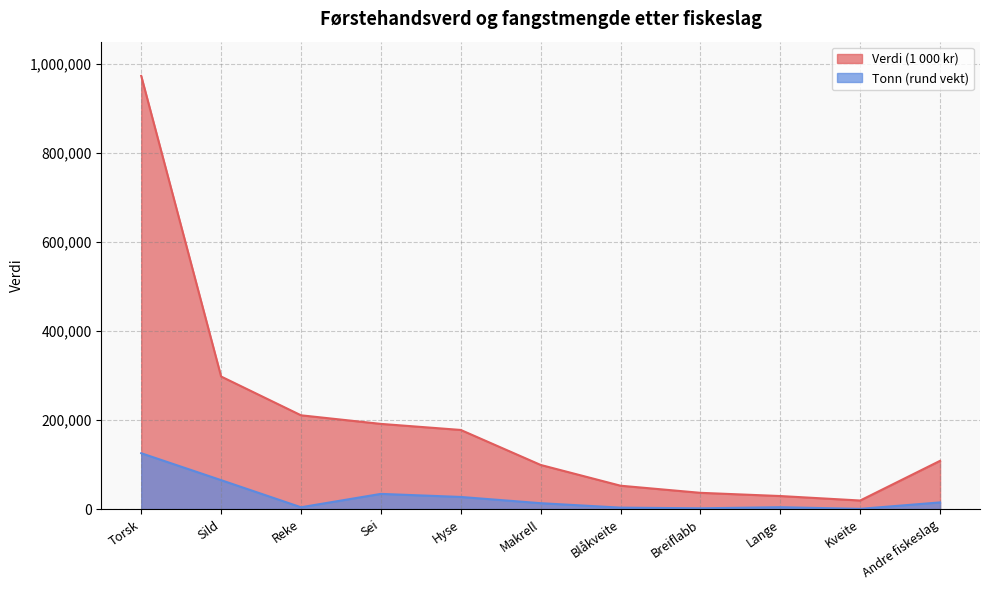

True or false: Tonn (rund vekt) and Verdi (1 000 kr) intersect in this chart.

False